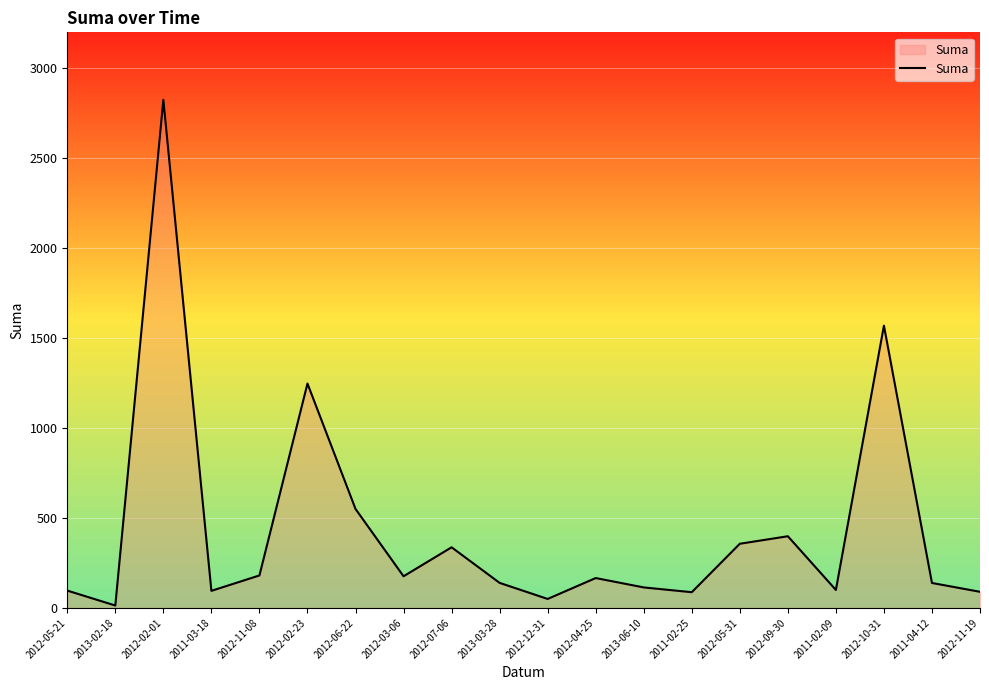

What is the difference between the values at 2012-02-01 and 2012-05-21?

2729.0